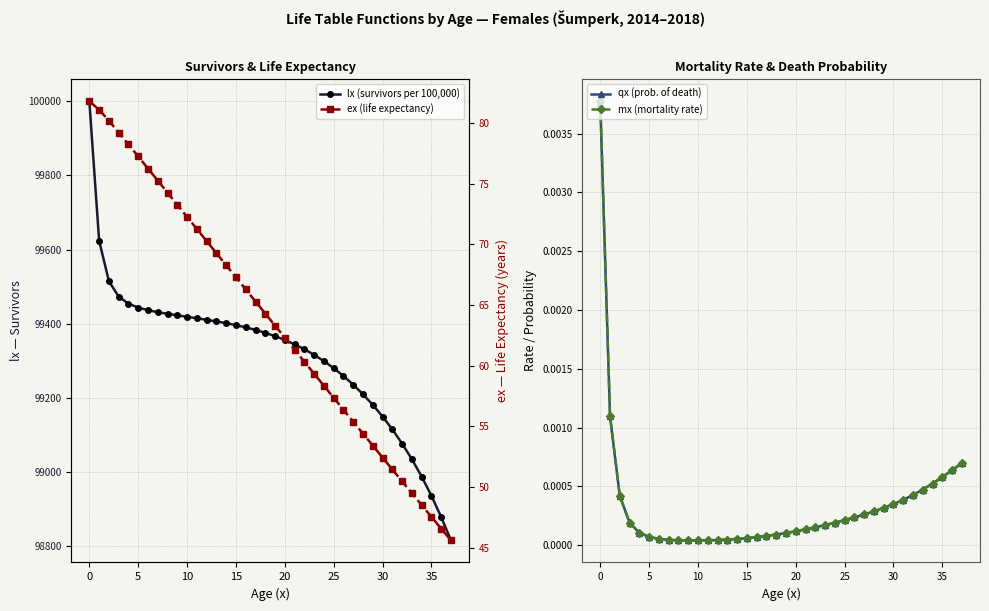

Is the value of qx (prob. of death) at 26 greater than the value of ex (life expectancy) at 17?

No